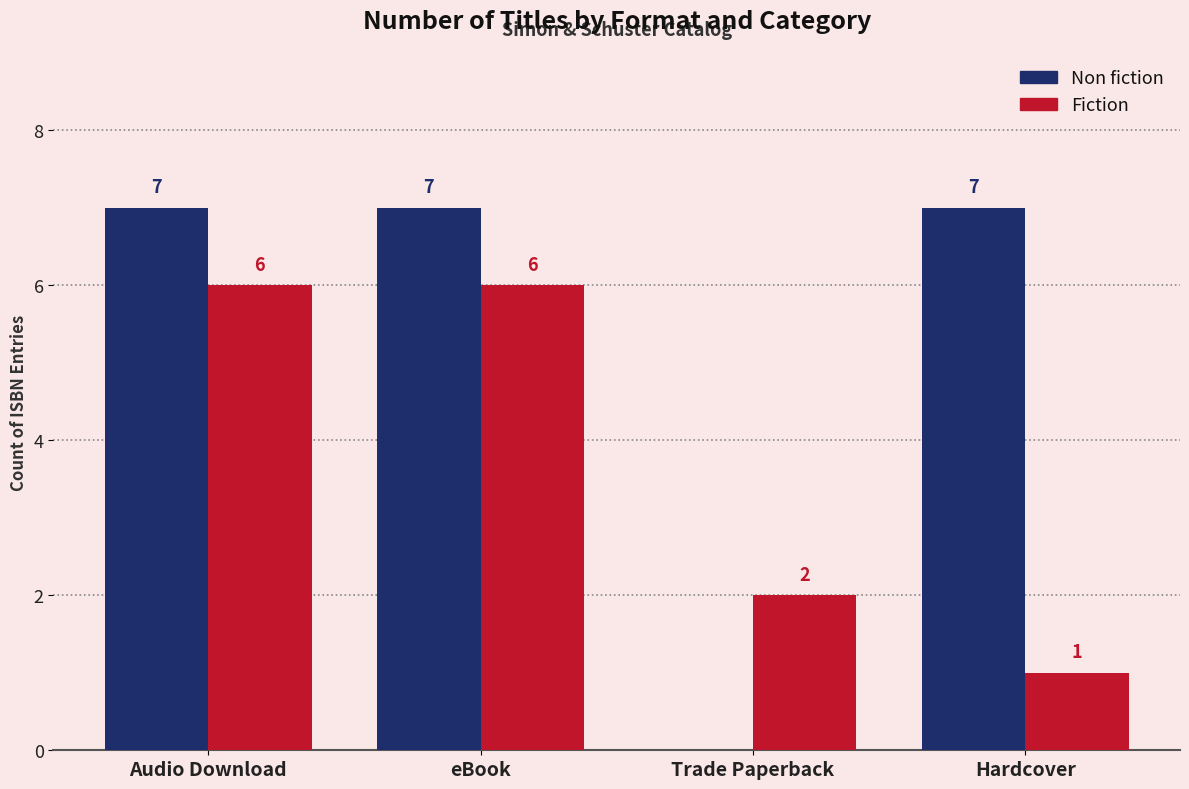

What is the spread (max minus min) of values at Hardcover?

6